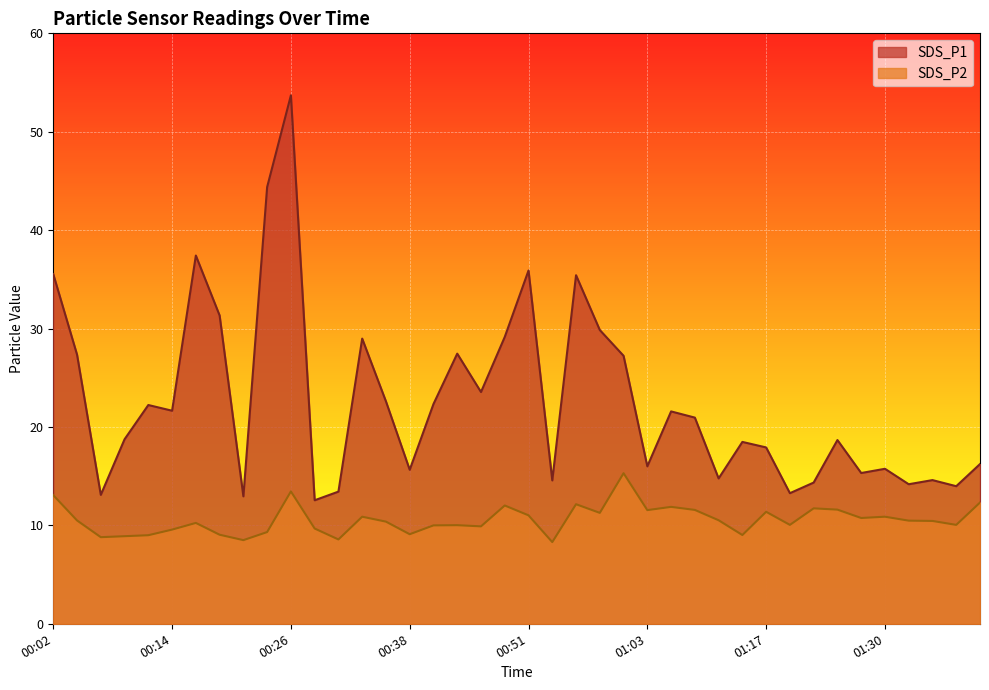

What is the sum of all SDS_P2 values?

423.2